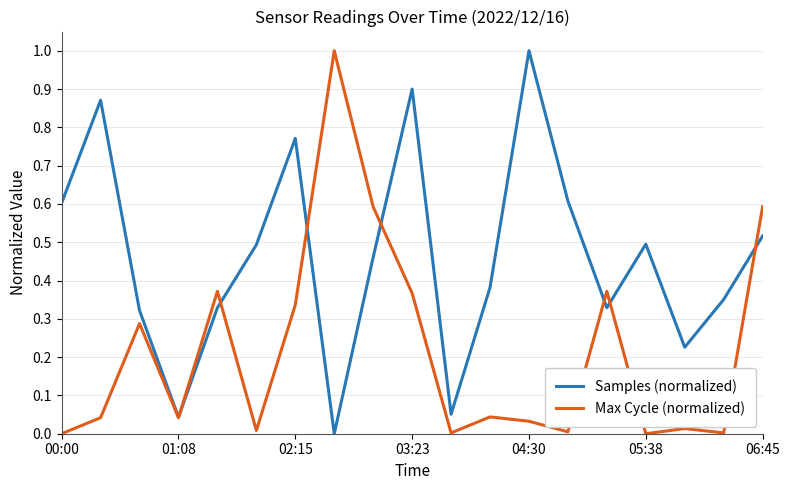

What is the maximum value shown in the chart?

1.0